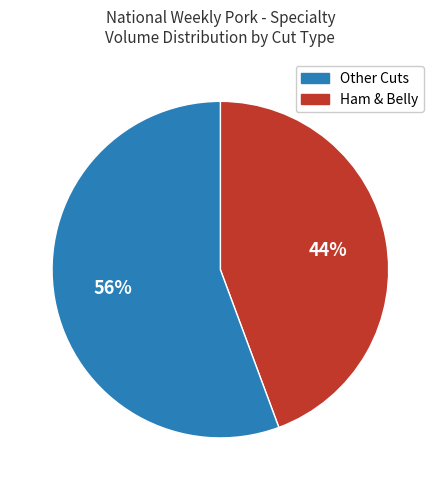

How many segments does this pie chart have?

2